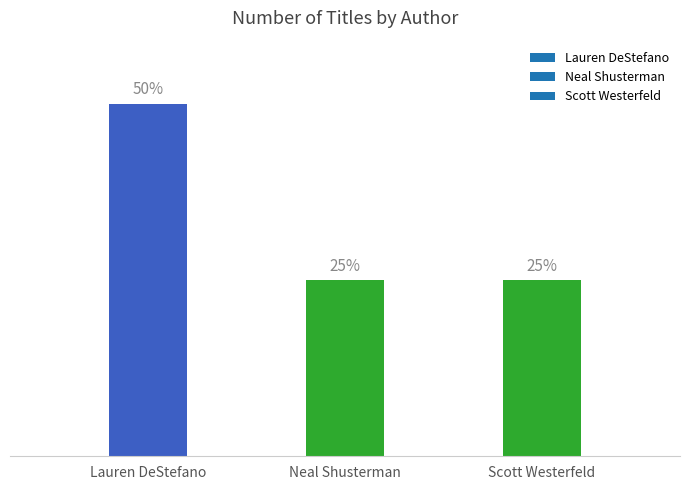

What is the label of the 1st bar from the left?

Lauren DeStefano